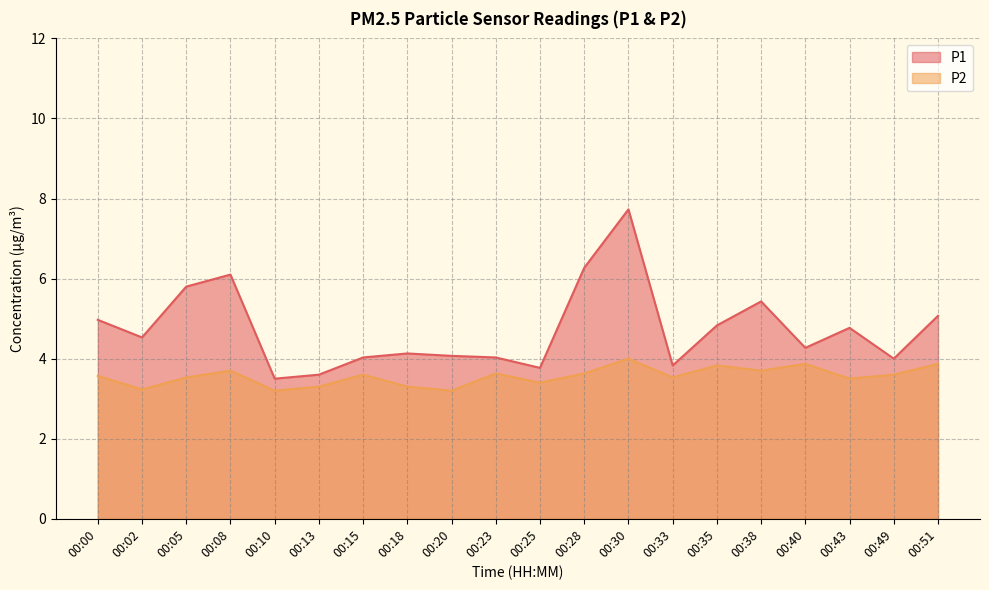

List the labels in order of P2 value, largest first.

00:30, 00:40, 00:51, 00:35, 00:08, 00:38, 00:23, 00:28, 00:15, 00:49, 00:00, 00:05, 00:33, 00:43, 00:25, 00:13, 00:18, 00:02, 00:10, 00:20